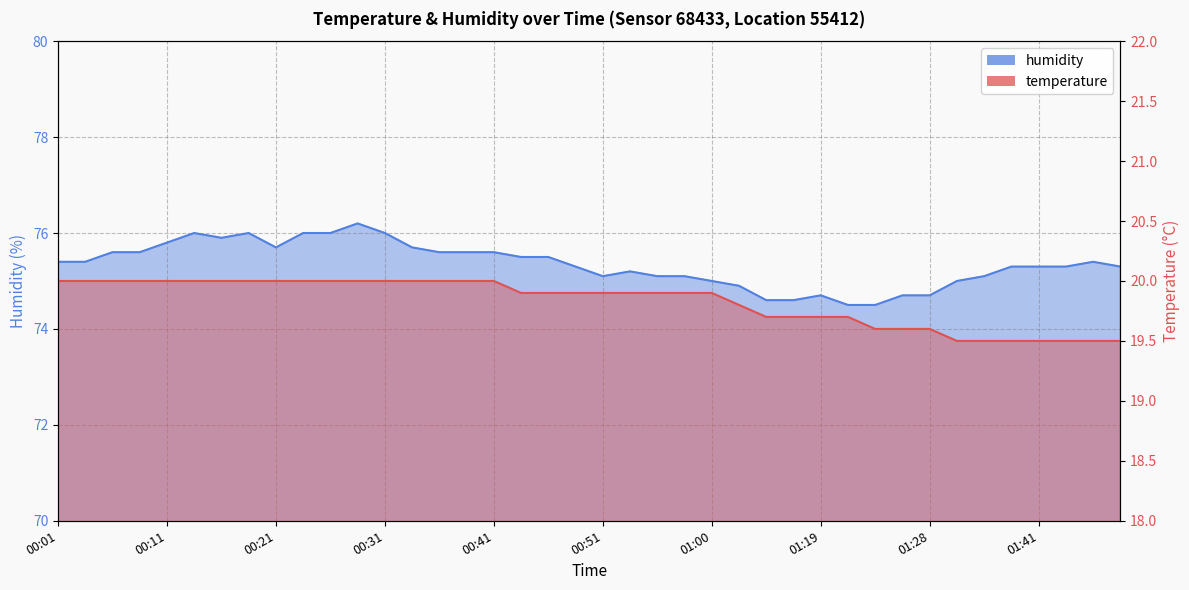

What is the difference between the second highest and minimum values in the temperature series?

0.5